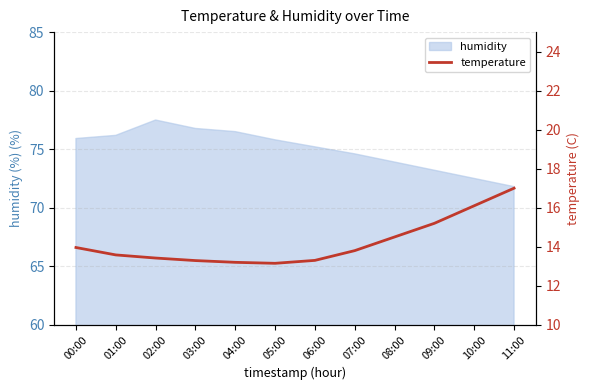

True or false: humidity has a value of 135.7 at 04:00.

False